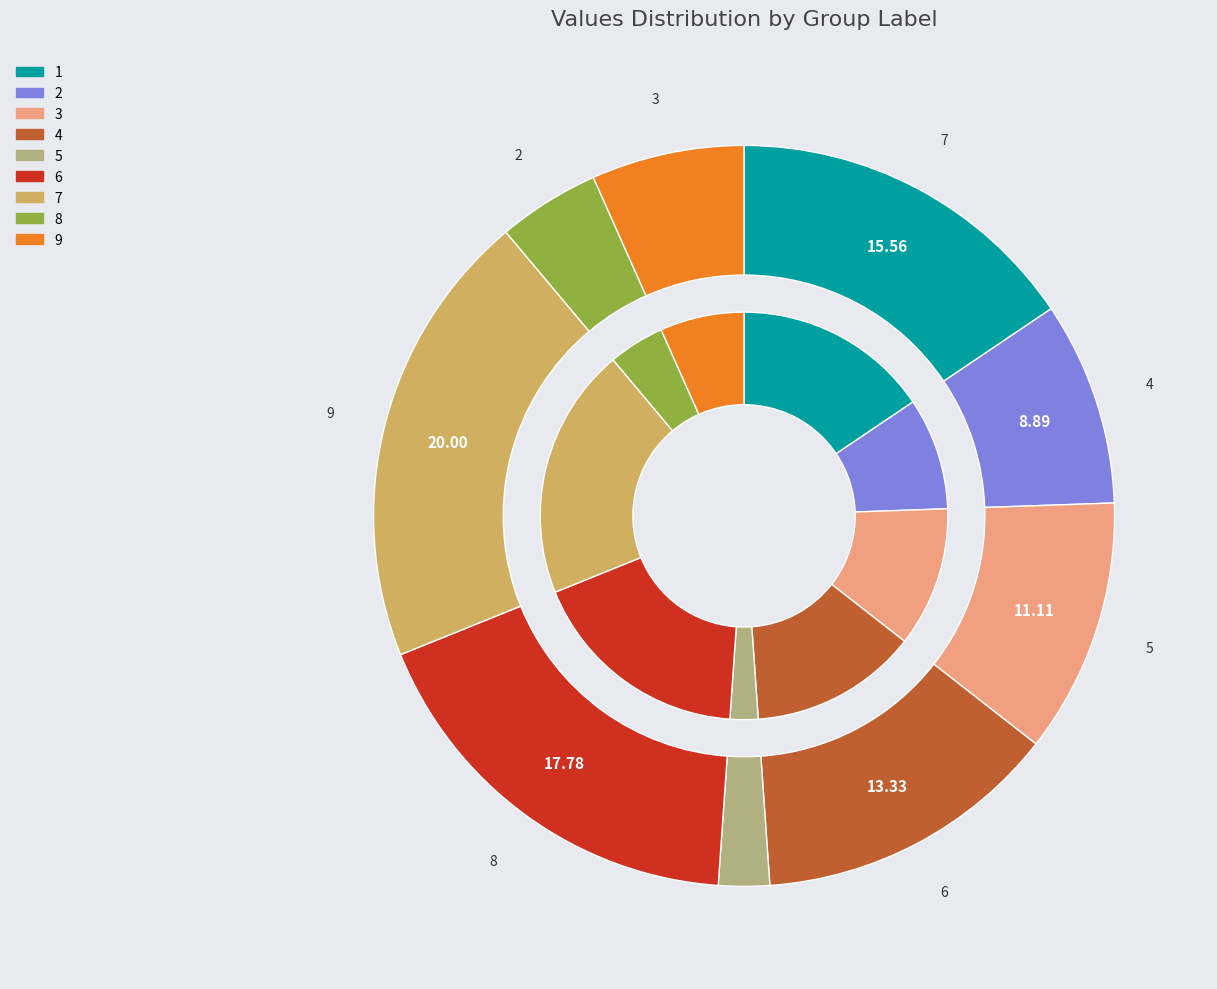

To the nearest percent, what portion does 9 represent?

7%